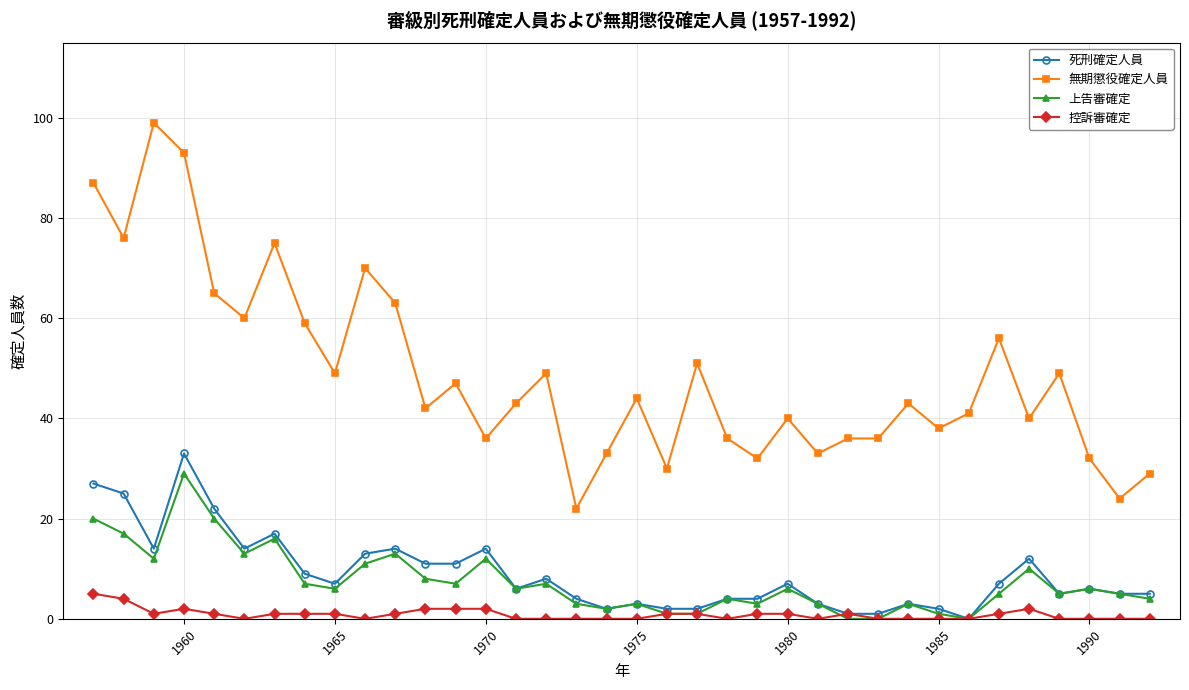

True or false: 控訴審確定 and 無期懲役確定人員 intersect in this chart.

False